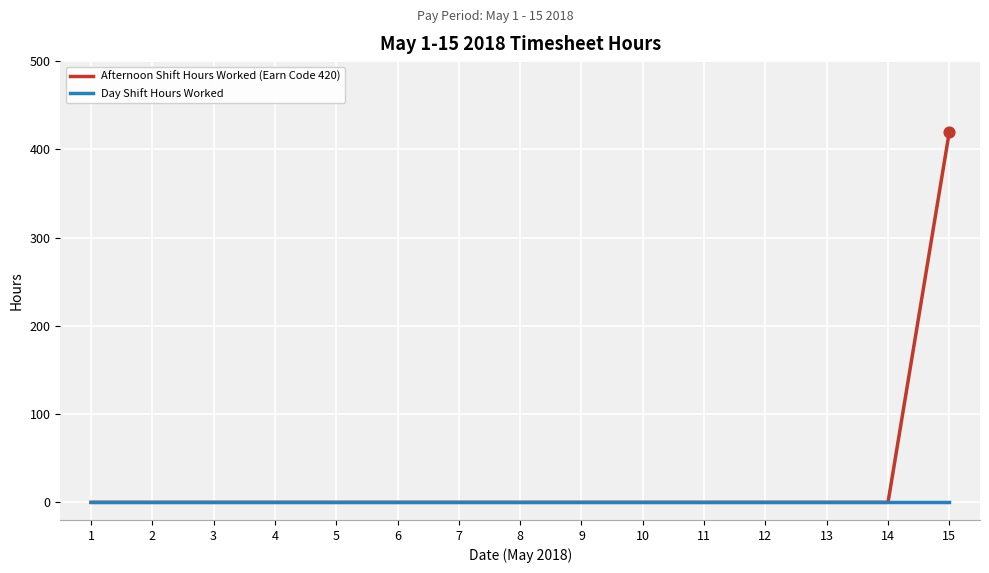

What are all the series names shown in the legend?

Afternoon Shift Hours Worked (Earn Code 420), Day Shift Hours Worked